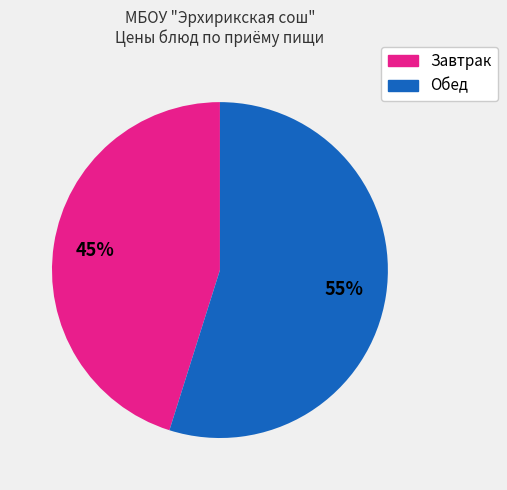

Does any single category account for the majority?

Yes